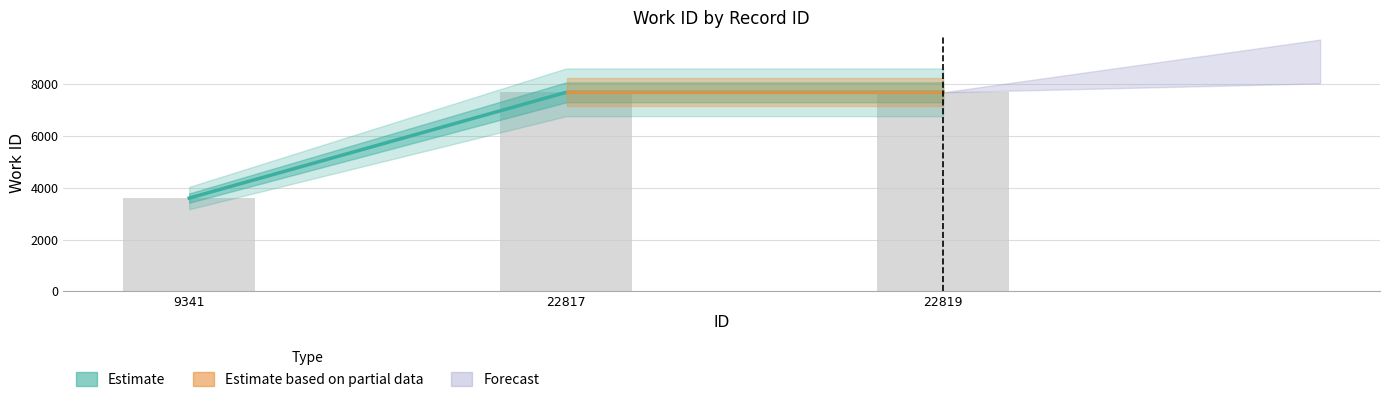

Which category has the highest value across all series?

22817